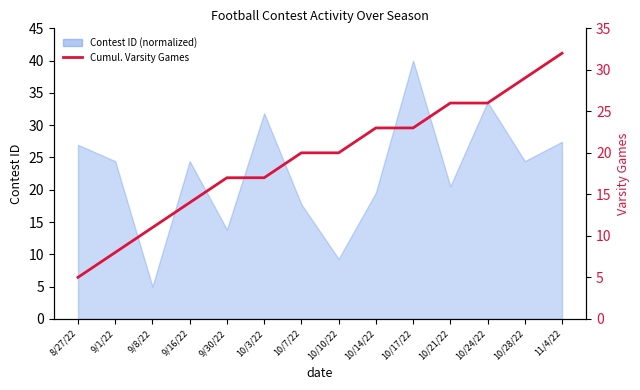

Reading right to left, what are all the values shown in this chart?

32	29	26	26	23	23	20	20	17	17	14	11	8	5